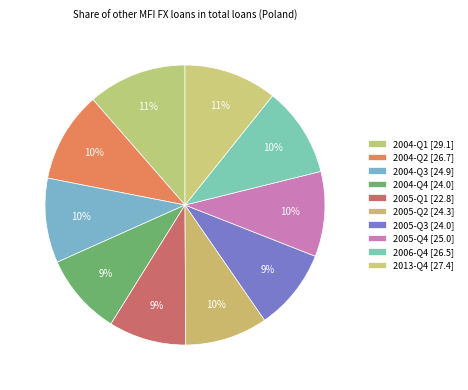

What percentage is NOT represented by 2006-Q4?

89.6%